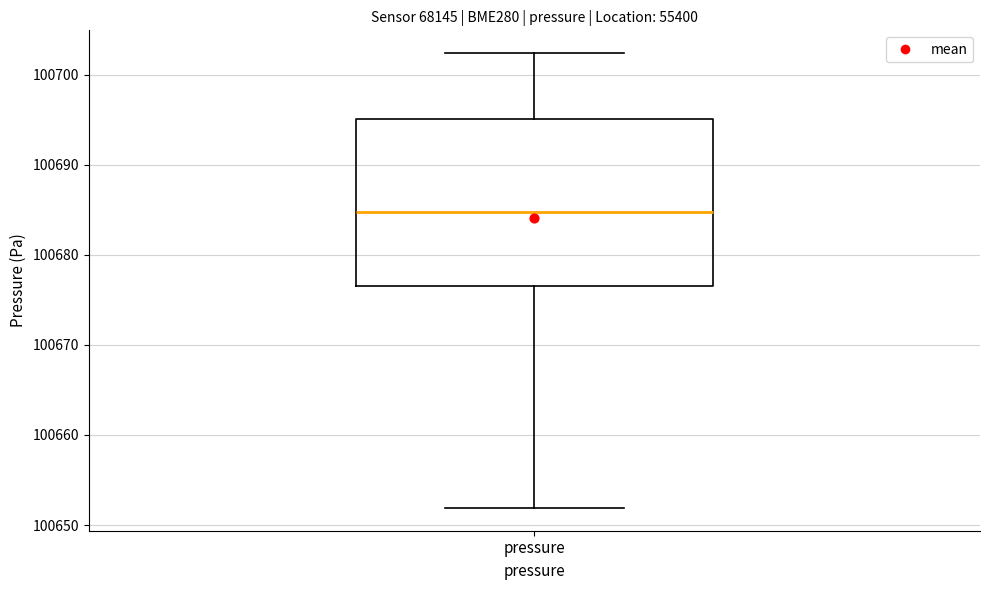

Read this box plot against the y-axis: the position of the median line, the range covered by the box, and the ends of both whiskers. The values are not printed on the chart, so give them approximately, as read against the axis.

median 100685, box 100676 to 100695, whiskers 100652 to 100702